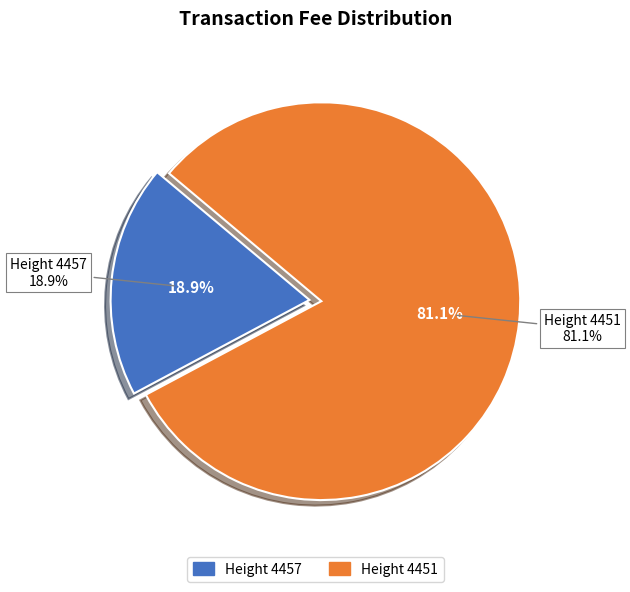

To the nearest percent, what portion does 4451 represent?

81%